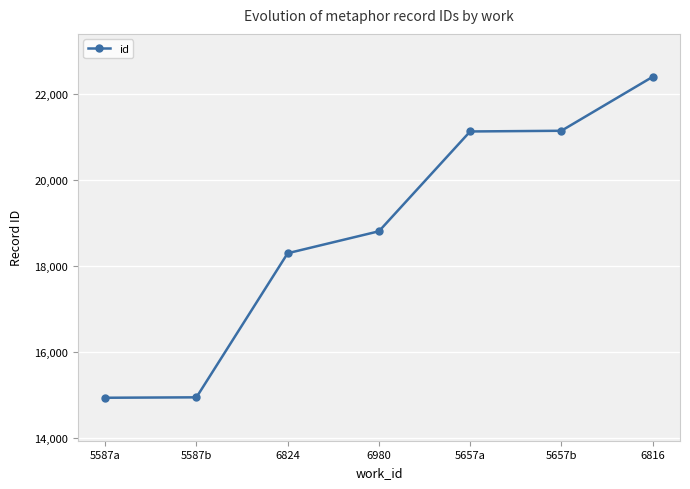

The value at 6816 is 22402. True or false?

True